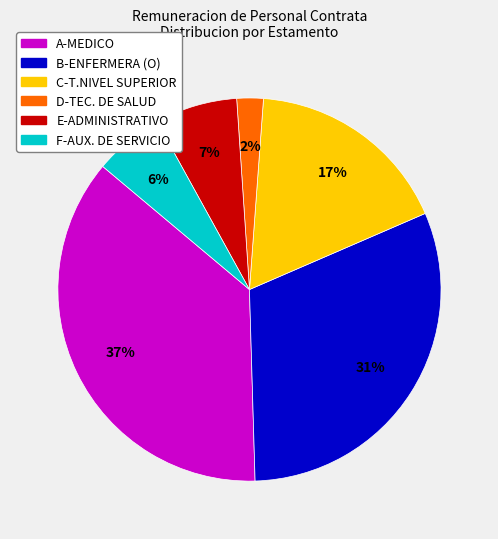

What is the largest slice in the pie chart?

A-MEDICO